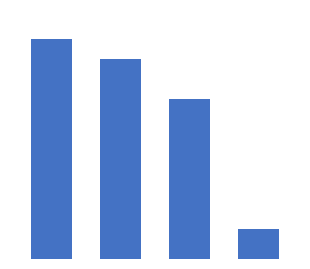

How many values exceed 20?

1